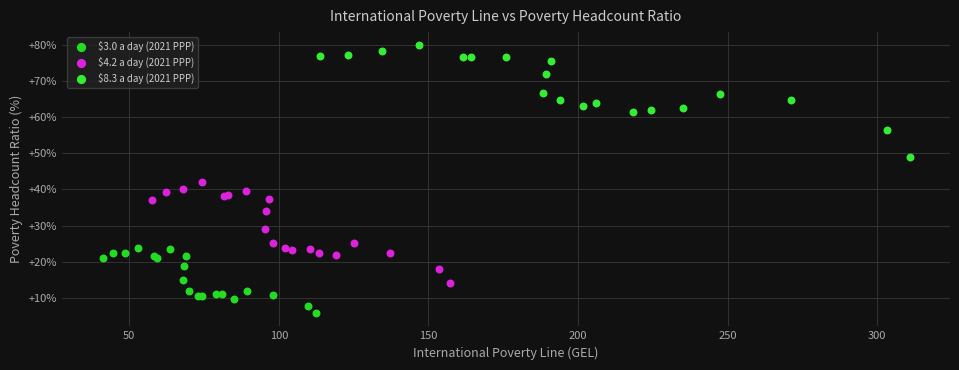

Which series has the largest Y range (max minus min)?

$8.3 a day (2021 PPP)